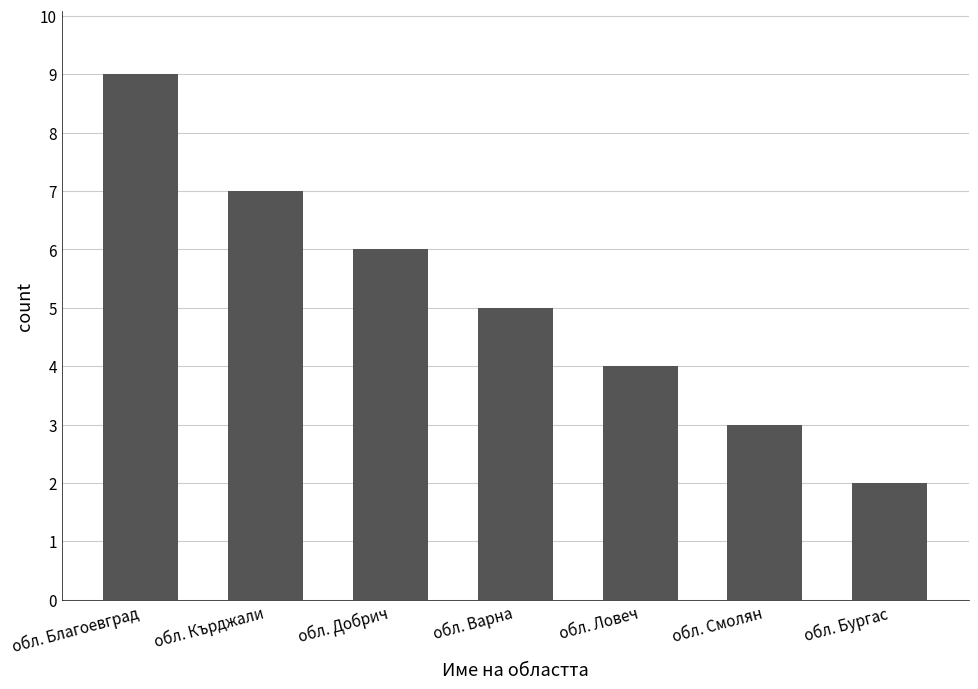

What is the smallest value displayed?

2